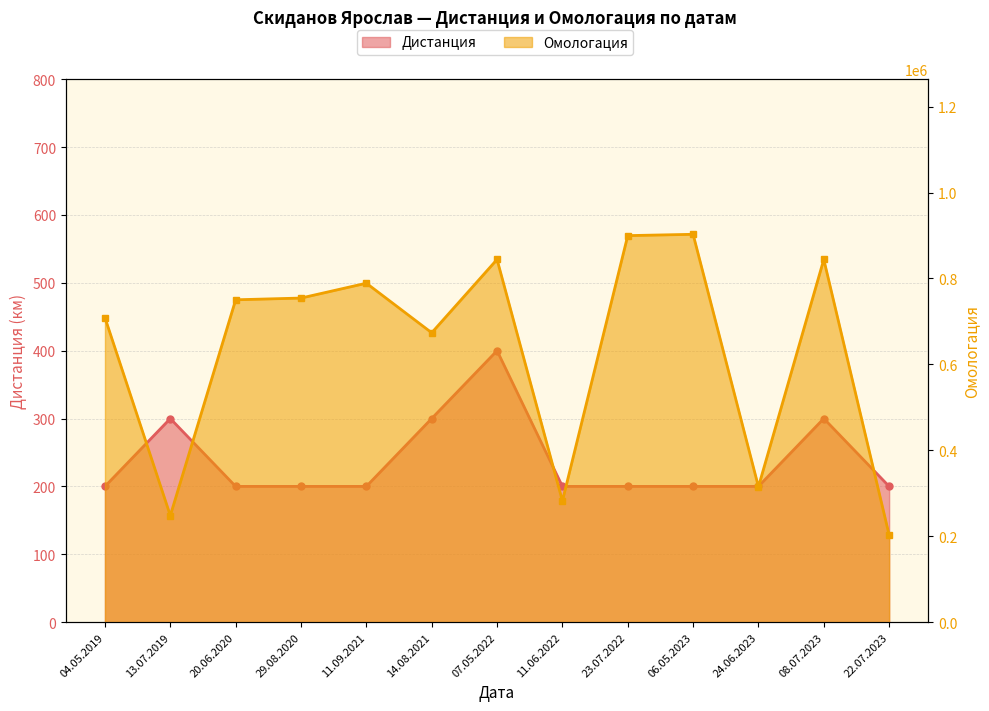

In Дистанция, how many points are higher than both neighbors (excluding endpoints)?

3